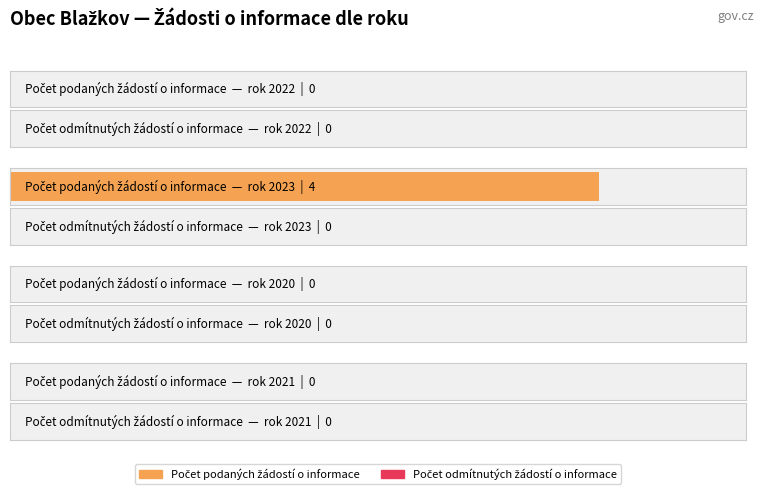

Which category has the lowest value across all series?

2022